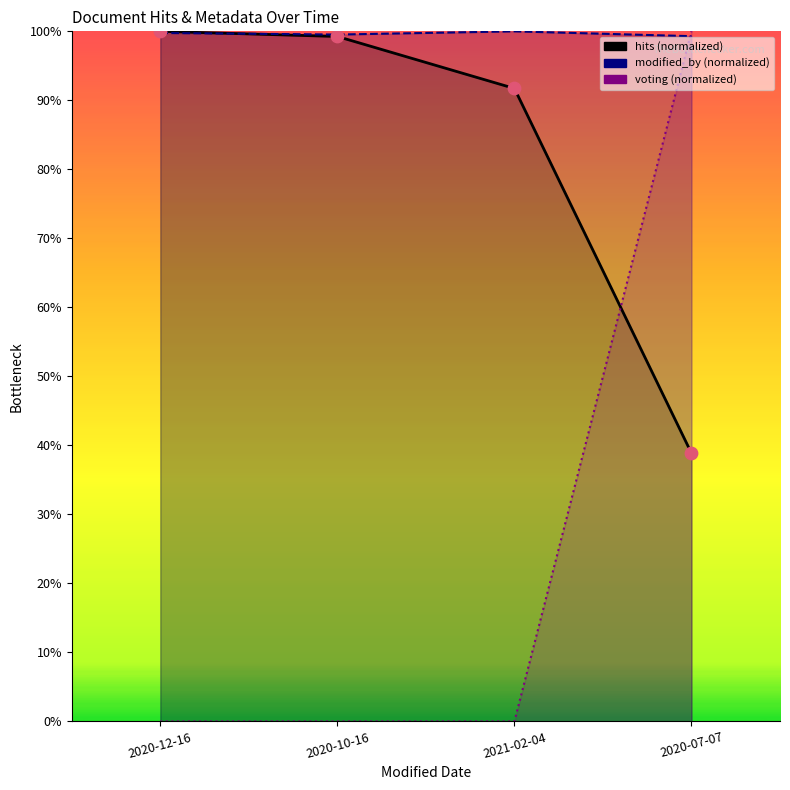

At which category is the sum across all series the highest?

2020-07-07